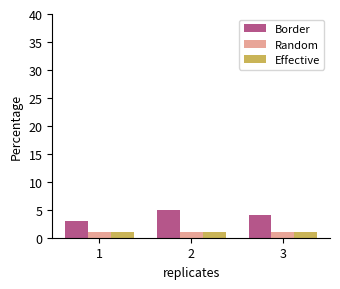

The Border series shows 3 at 1. True or false?

True